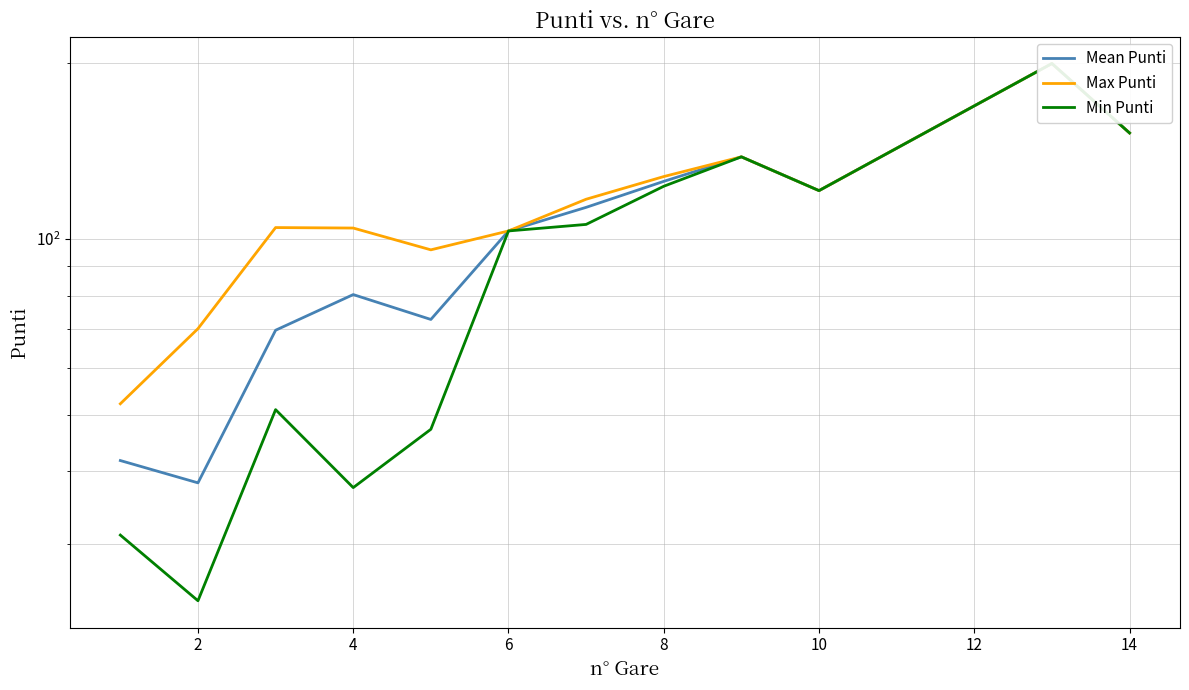

How many data points in Max Punti are less than 116?

6